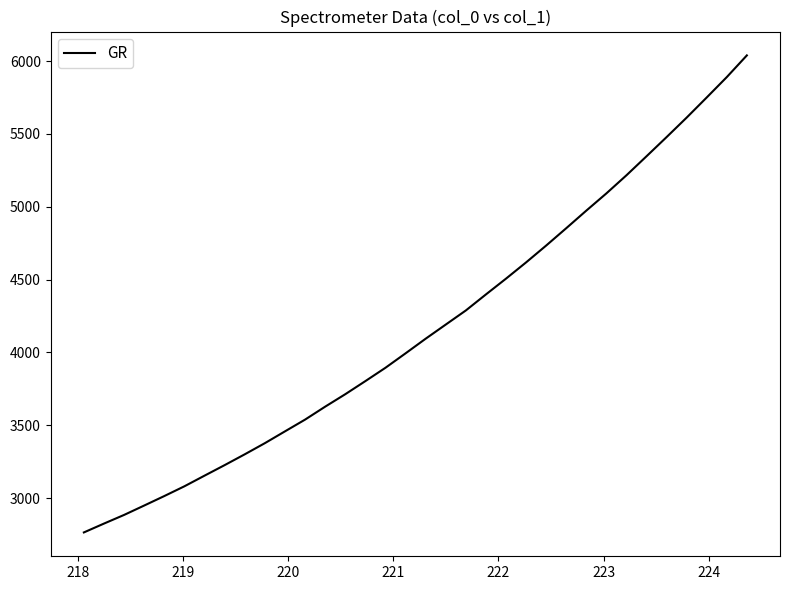

What is the minimum value shown in the chart?

2764.7